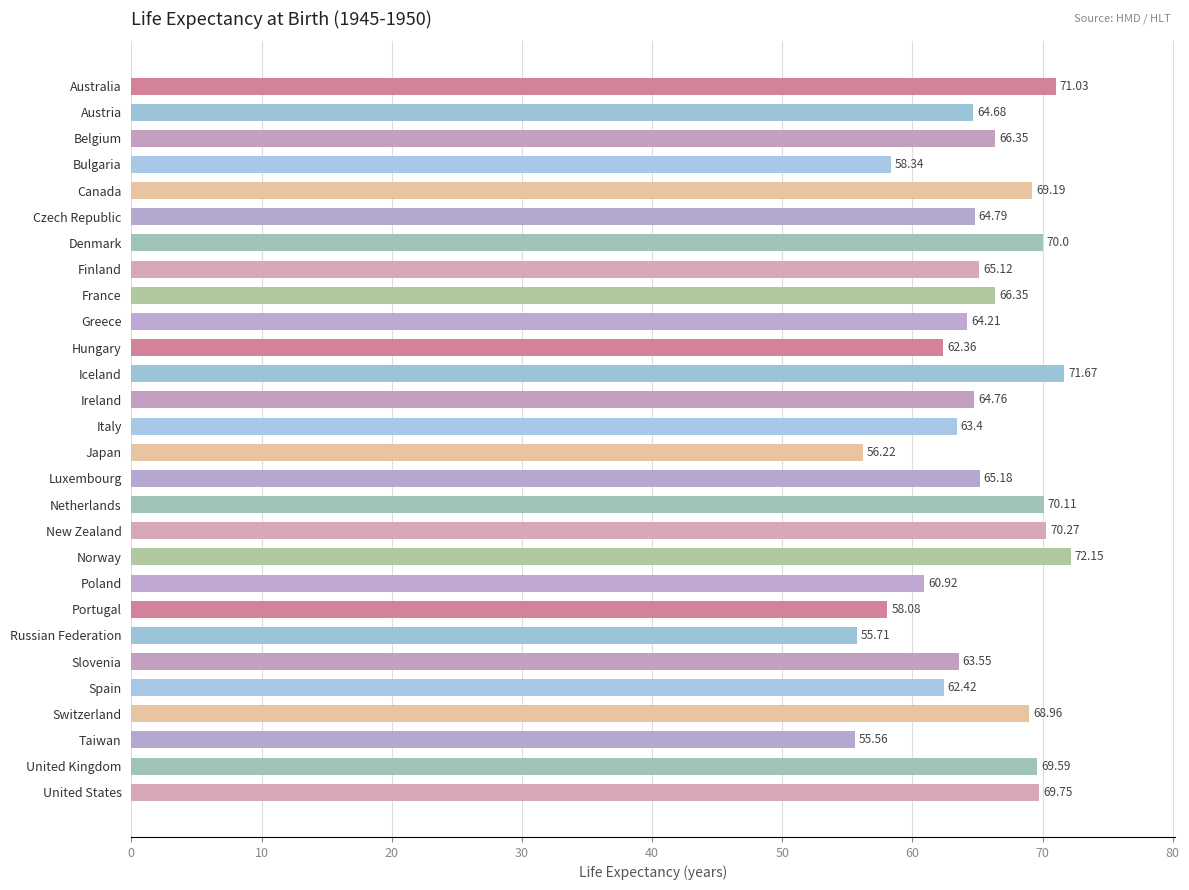

What is the sum of all values?

1820.7